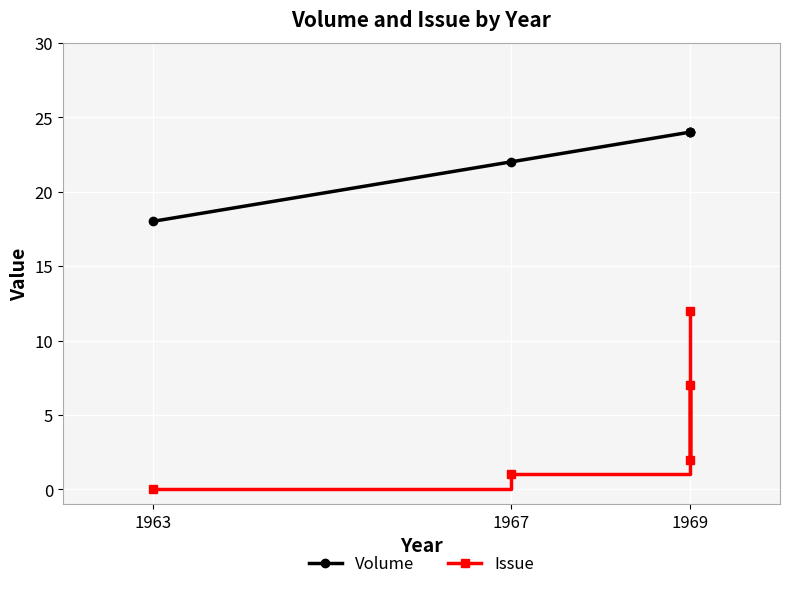

Where is Volume nearest to the value 21?

1967